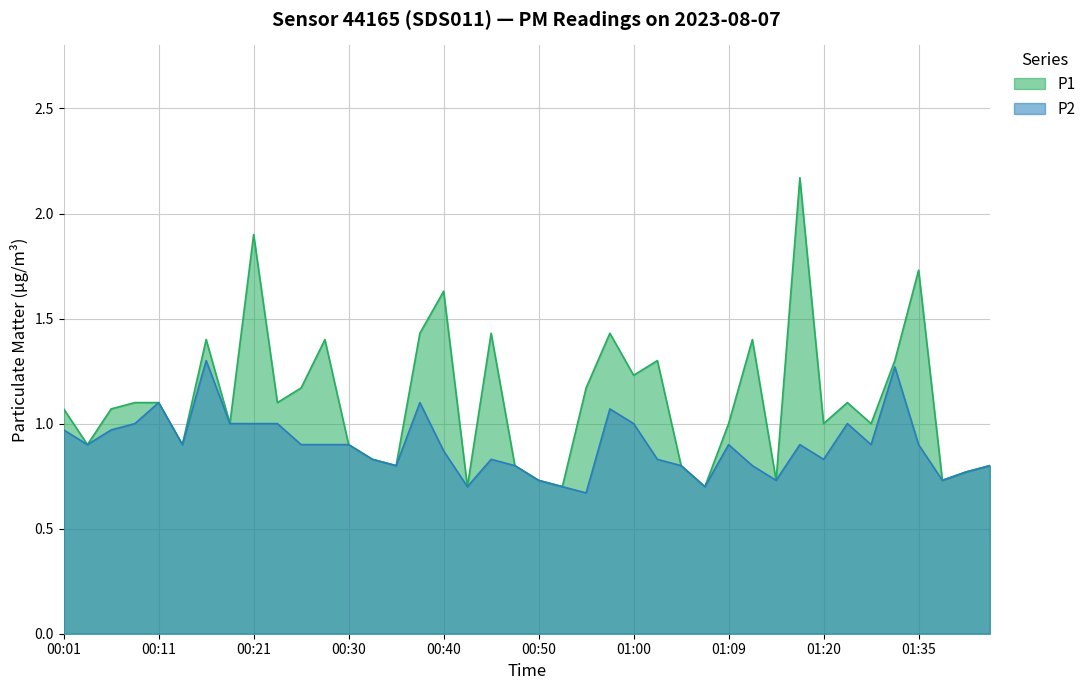

What is the difference between the highest and lowest values at 01:00?

0.2